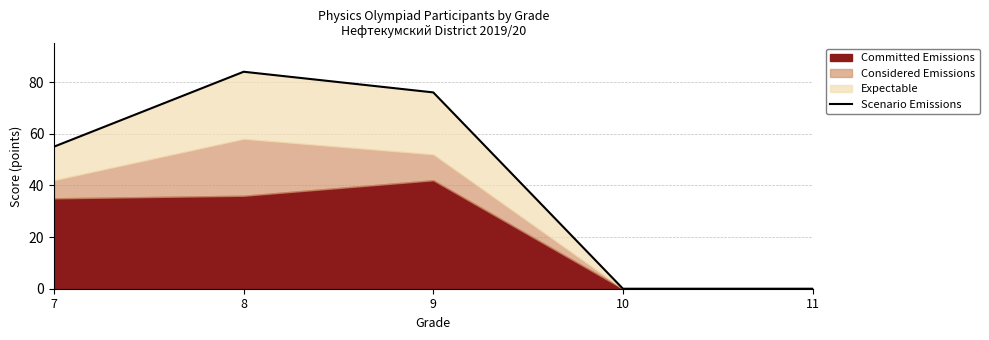

The chart shows a value of 112 at 9. True or false?

False